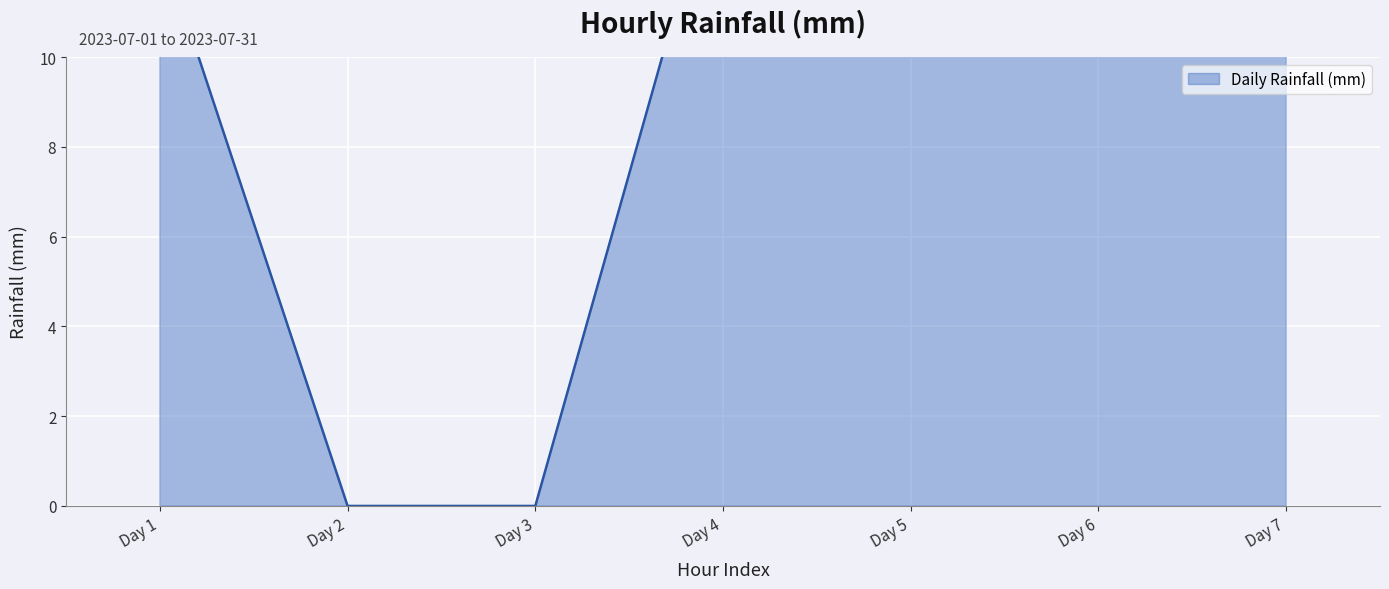

Between Day 1 and Day 6, which is larger?

Day 6